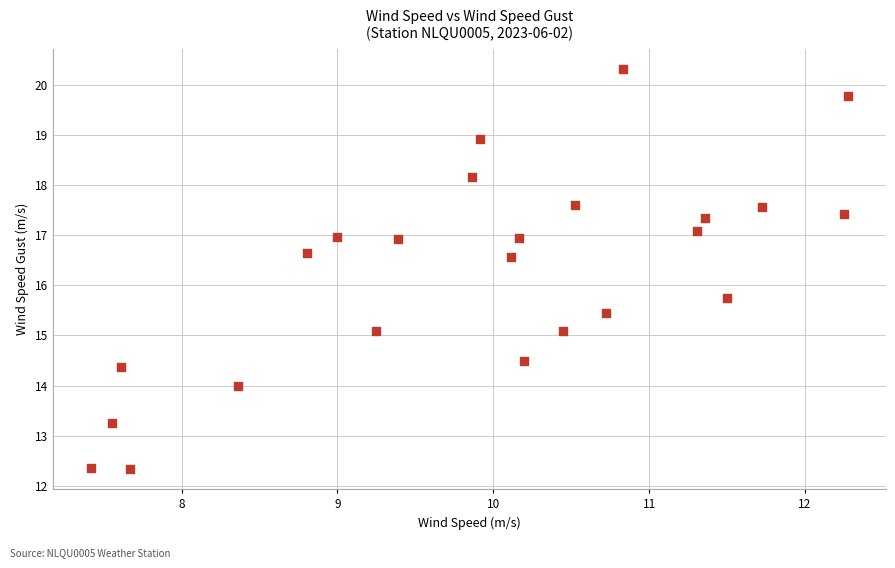

What Y value in the scatter plot is closest to 16?

15.8